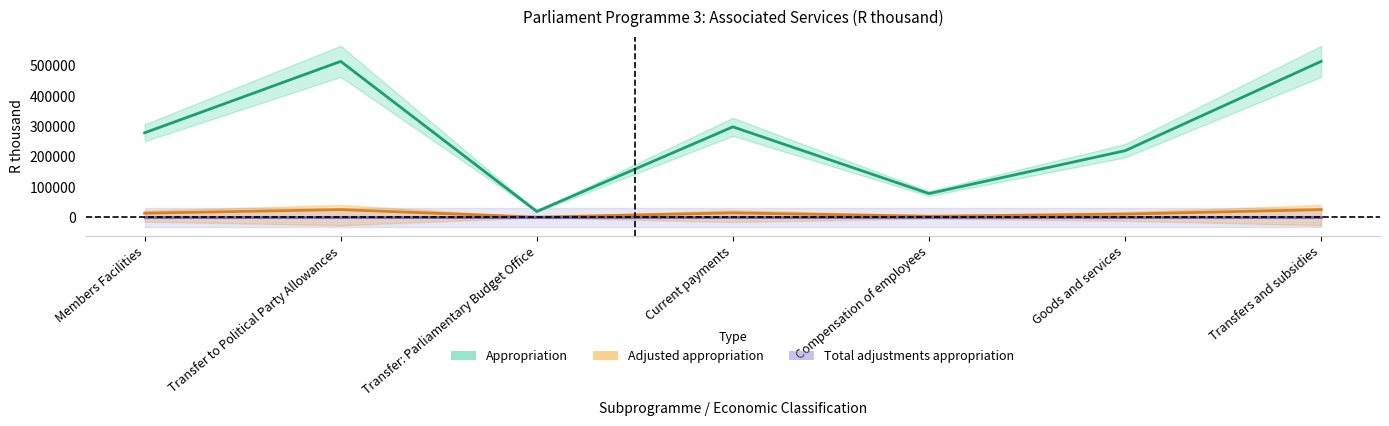

At which label is Total adjustments appropriation closest to 0?

Members Facilities